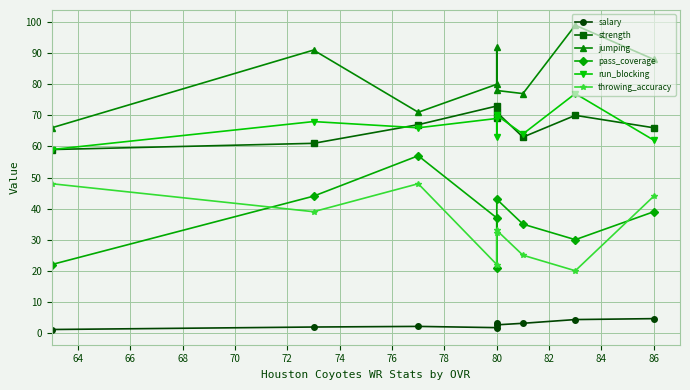

Which has a higher value, 72 or 66?

66